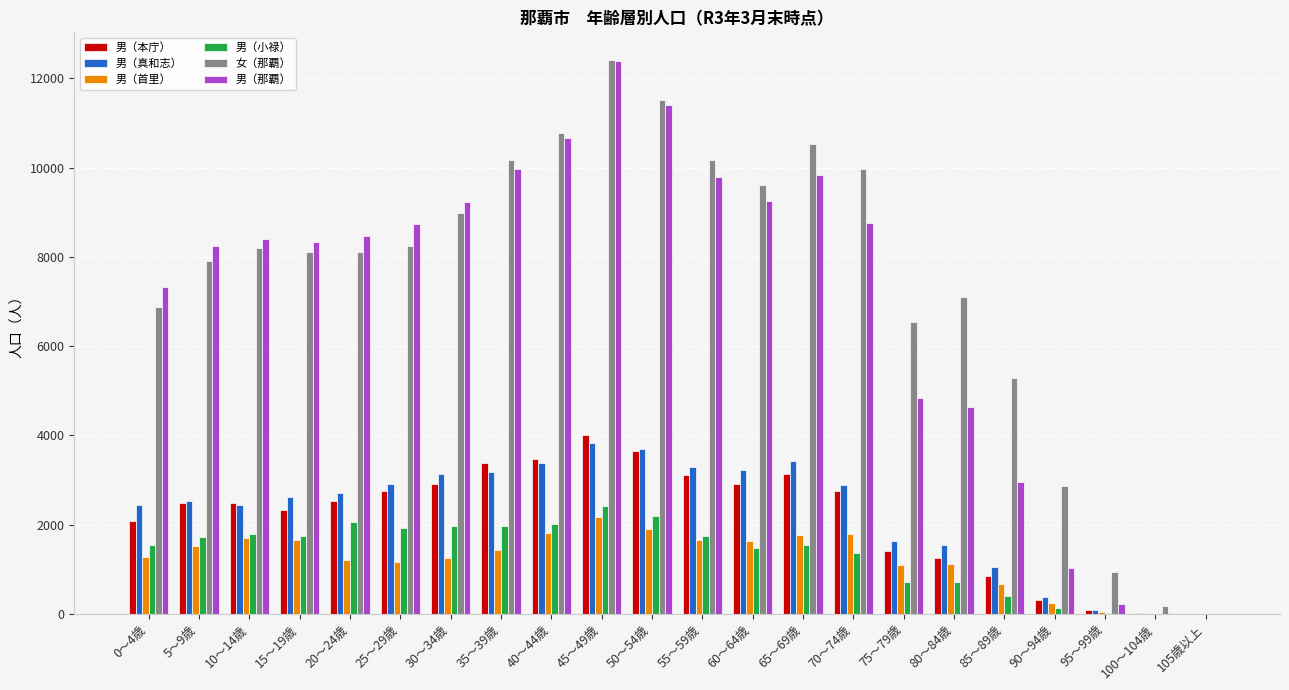

At which category is the sum across all series the highest?

45～49歳